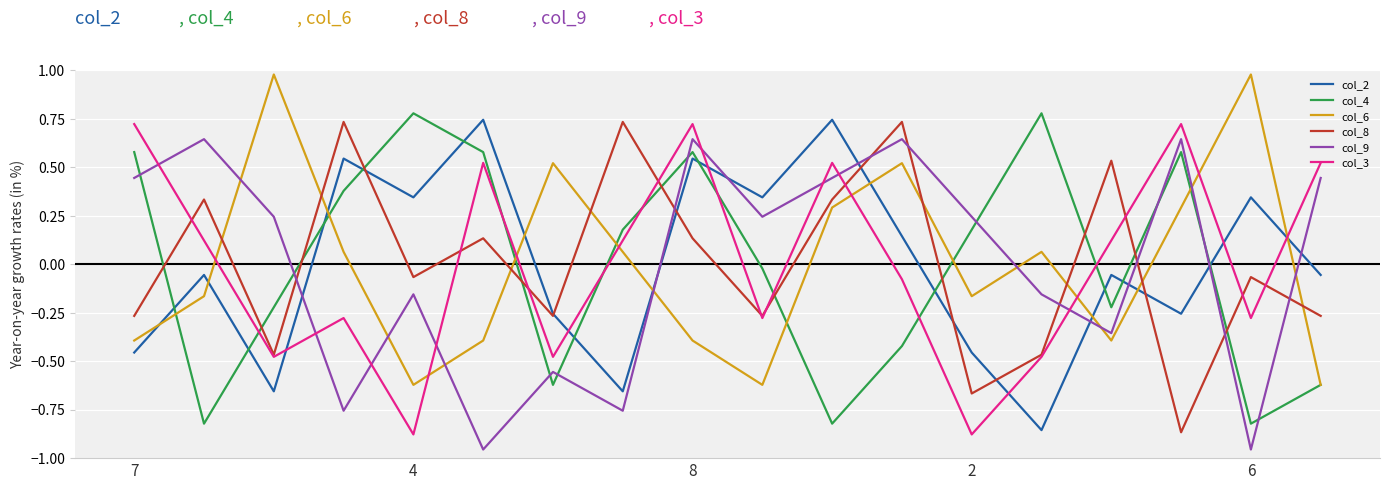

What is the difference between the maximum and second lowest values in the col_6 series?

1.6